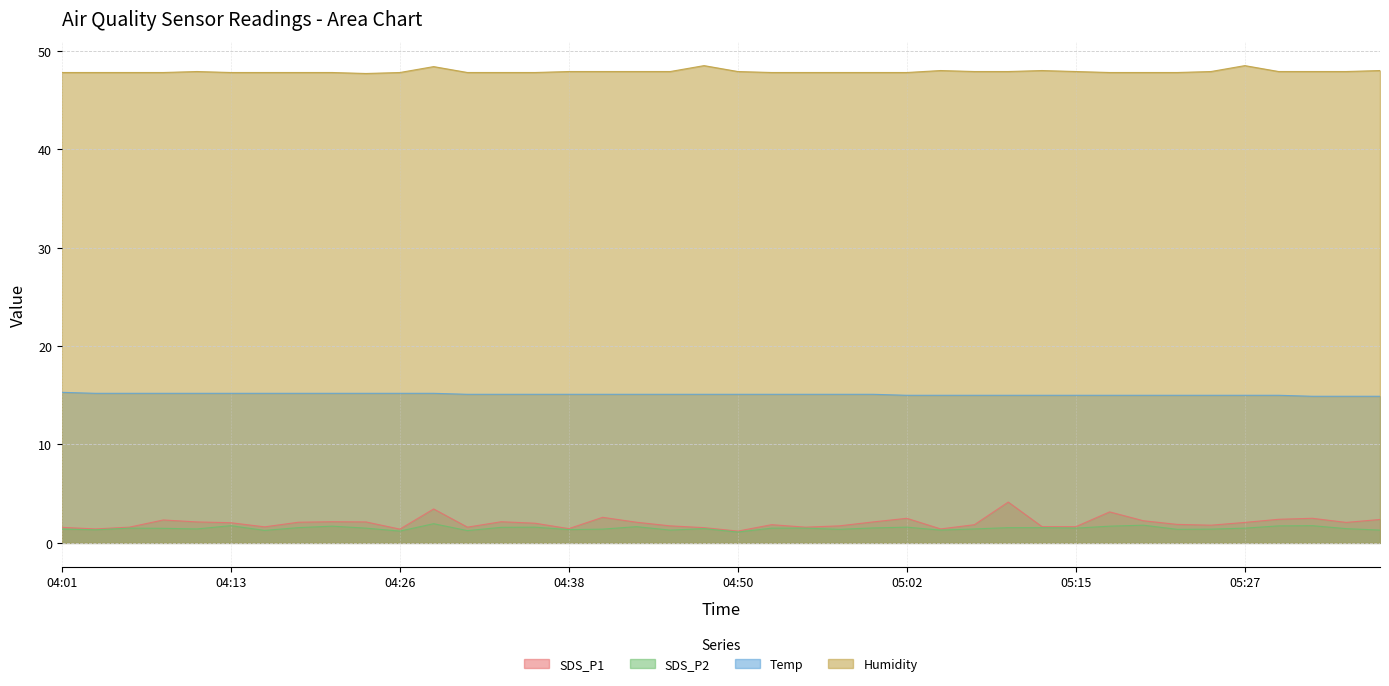

What is the value of the SDS_P1 point at the 21st from the left?

1.2